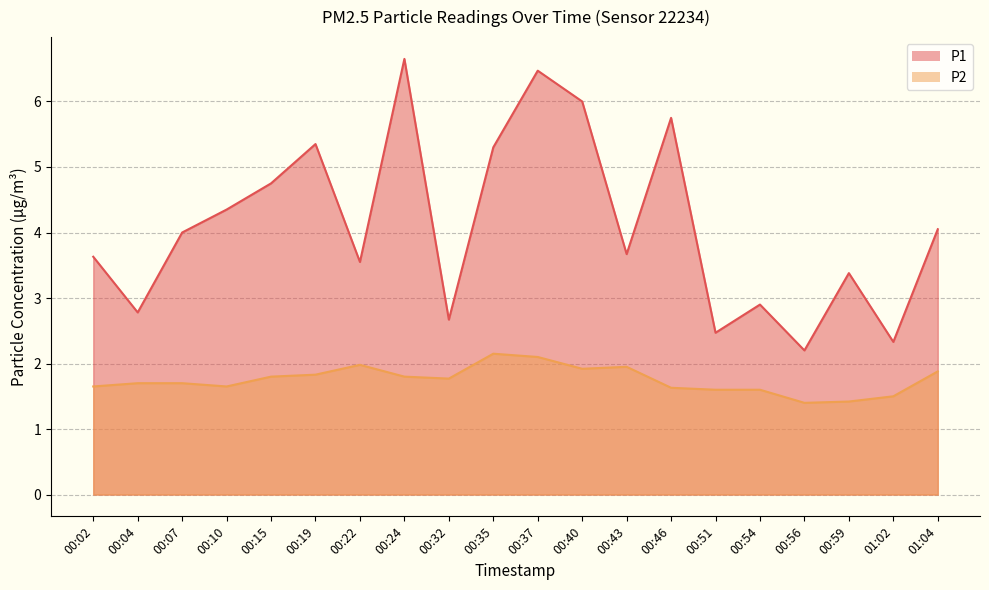

Rank the series by their average value, from highest to lowest.

P1, P2